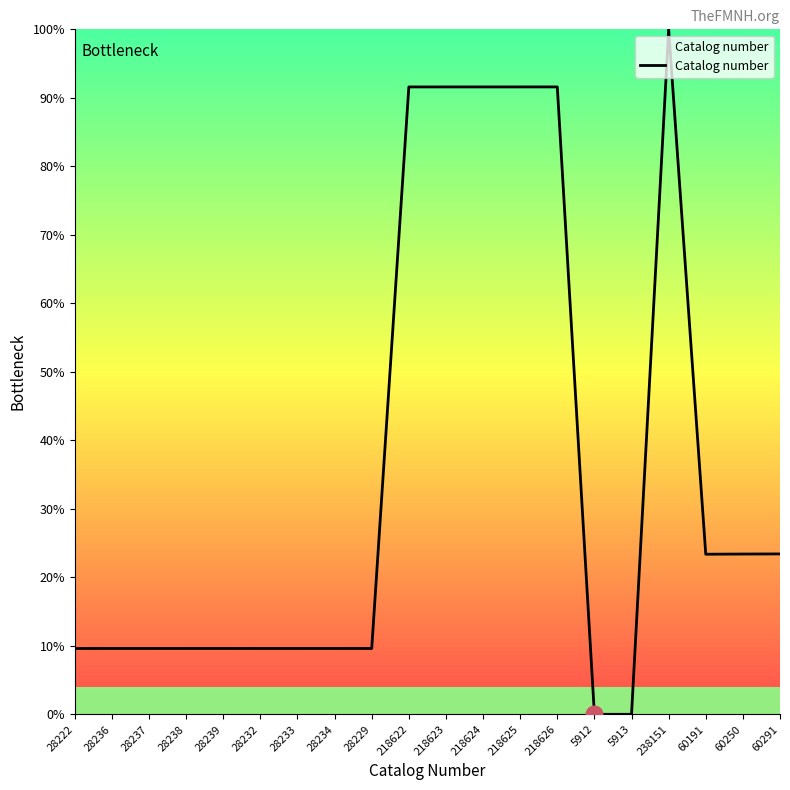

What is the difference between the maximum and minimum values?

100.0